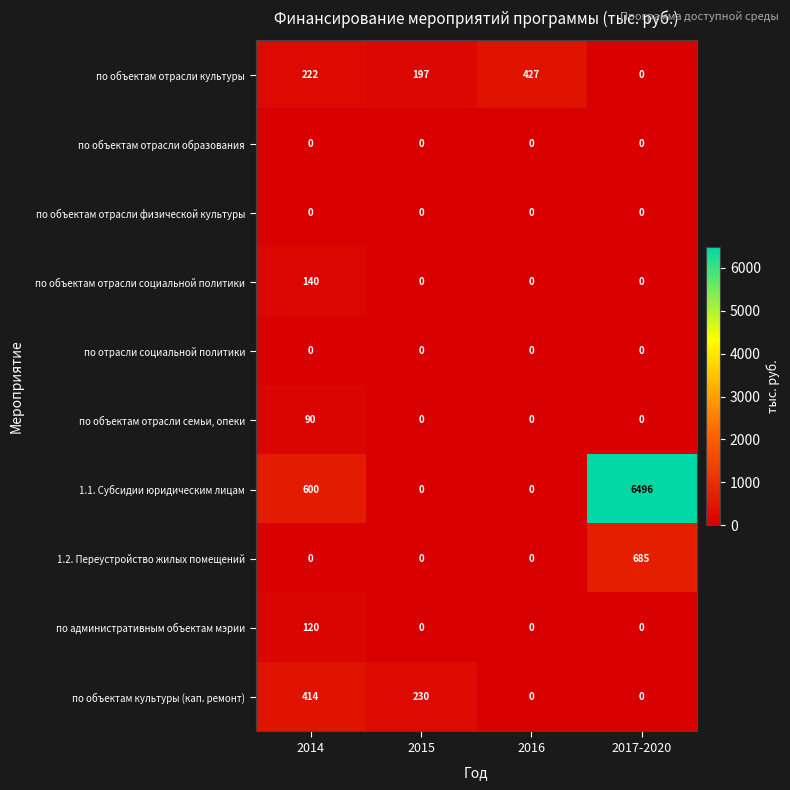

Between 2015 and 2017-2020, which series saw the biggest shift?

1.1. Субсидии юридическим лицам